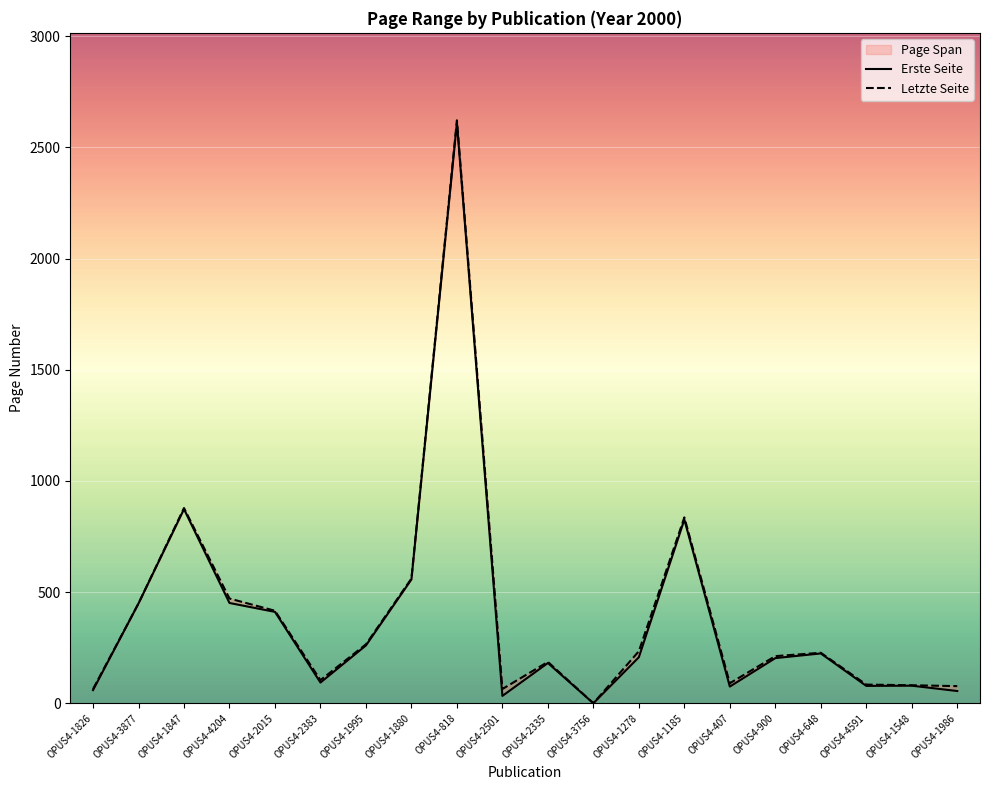

How many lines are shown in the chart?

2